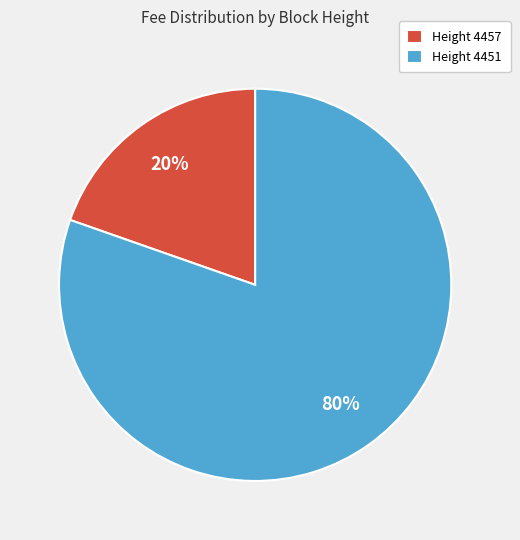

Which category has the smallest portion of the pie?

Height 4457